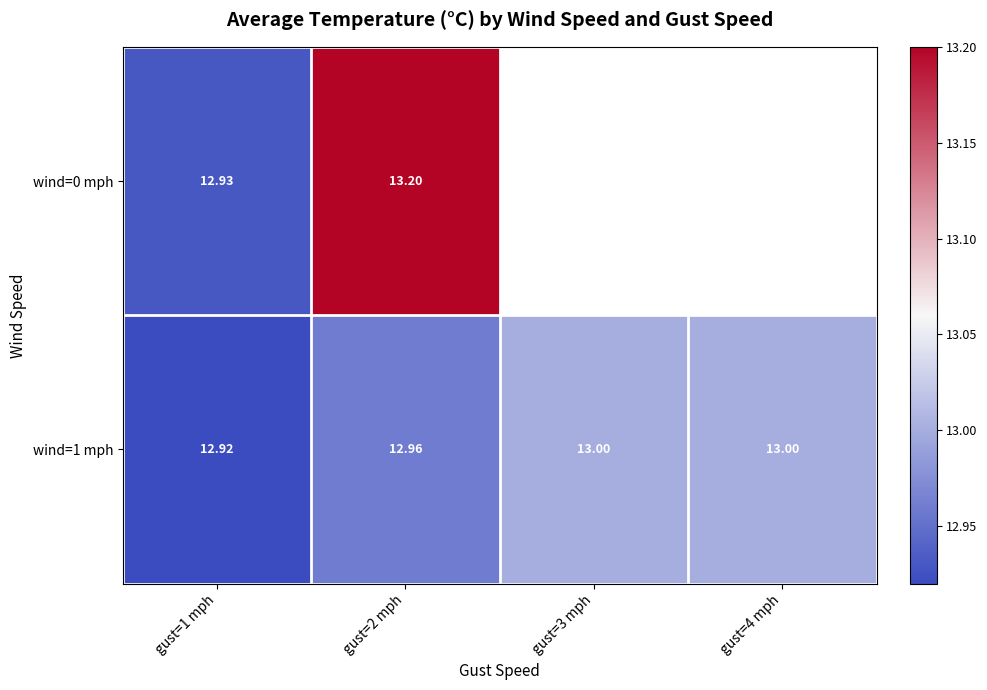

Is the value of wind=0 mph at gust=2 mph greater than the value of wind=1 mph at gust=2 mph?

Yes